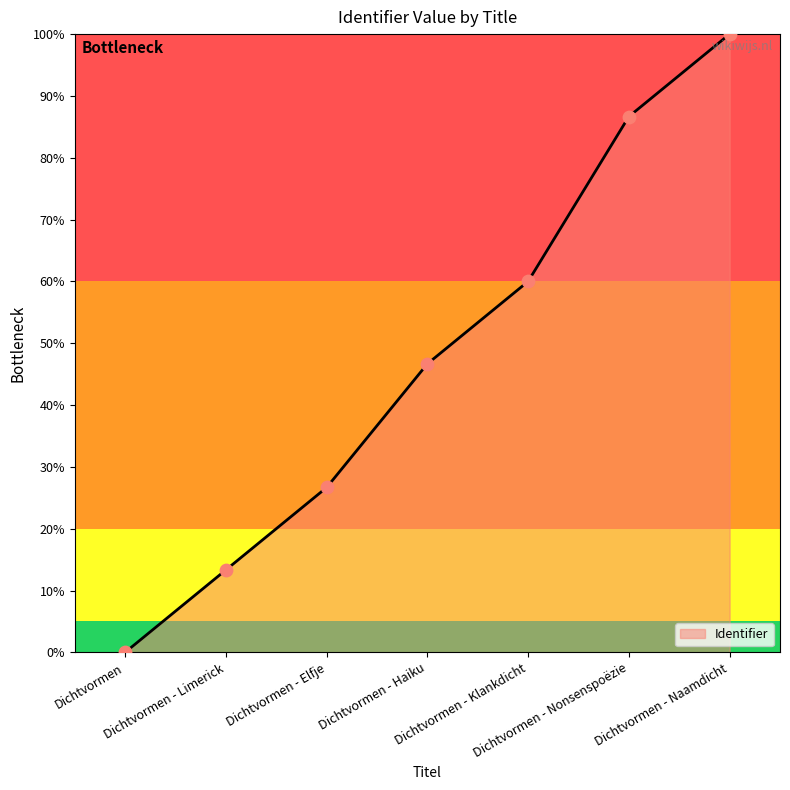

What is the change in value from Dichtvormen to Dichtvormen - Haiku?

+46.7